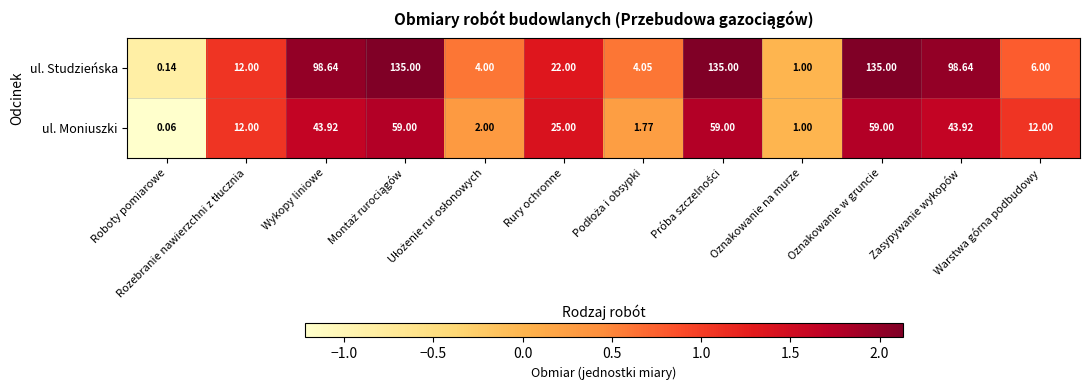

Which series has the largest total across all categories?

ul. Studzieńska